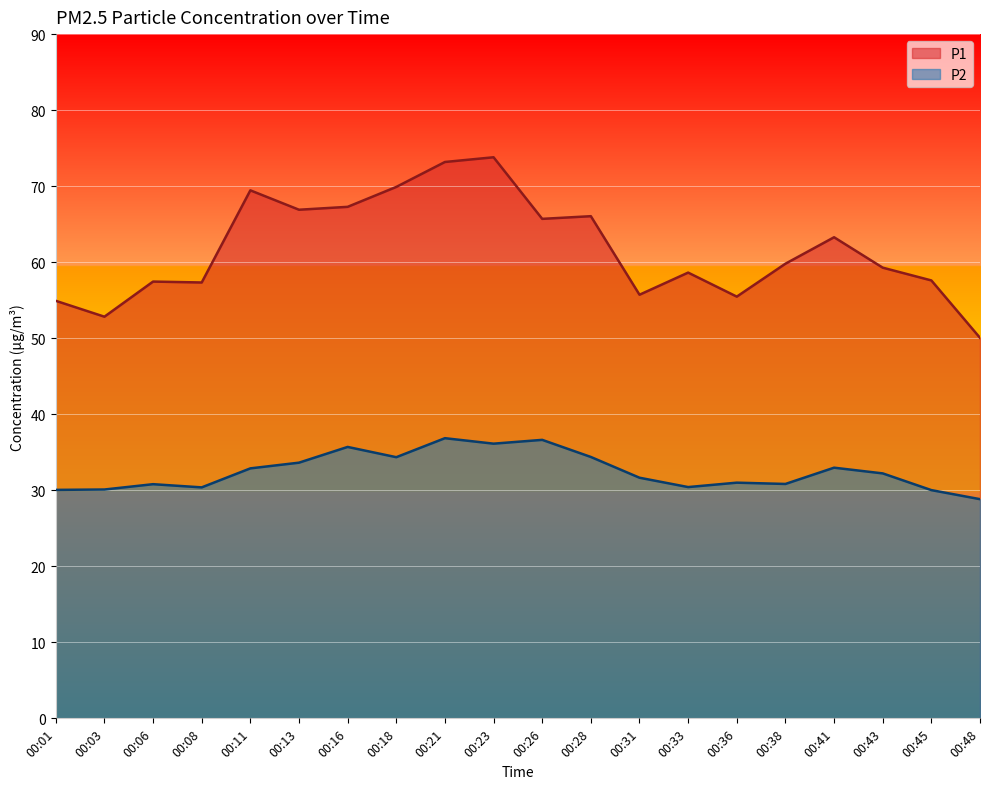

List the series in order of their overall mean, highest first.

P1, P2